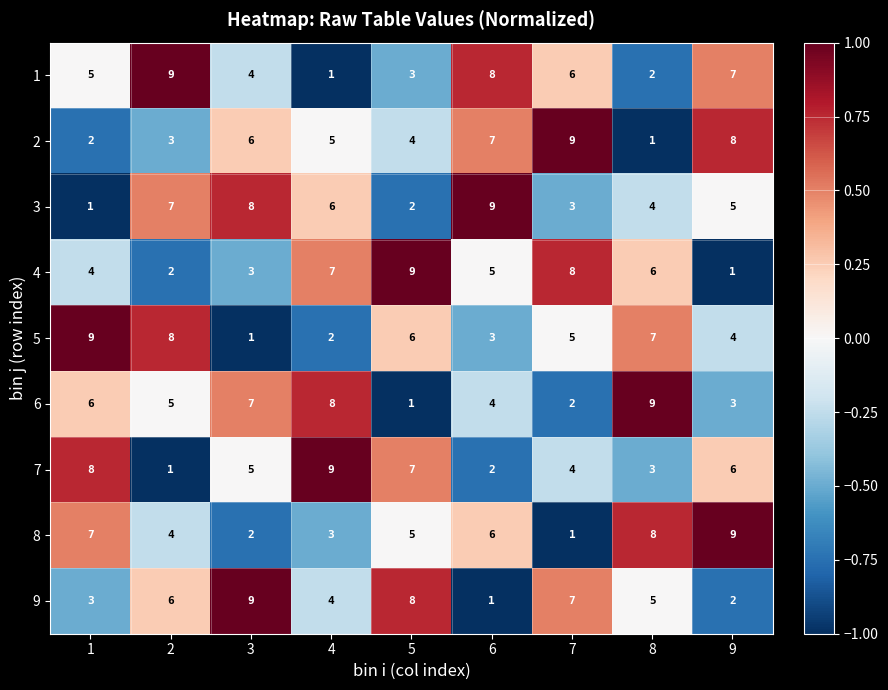

At how many categories does at least one series exceed 2?

9